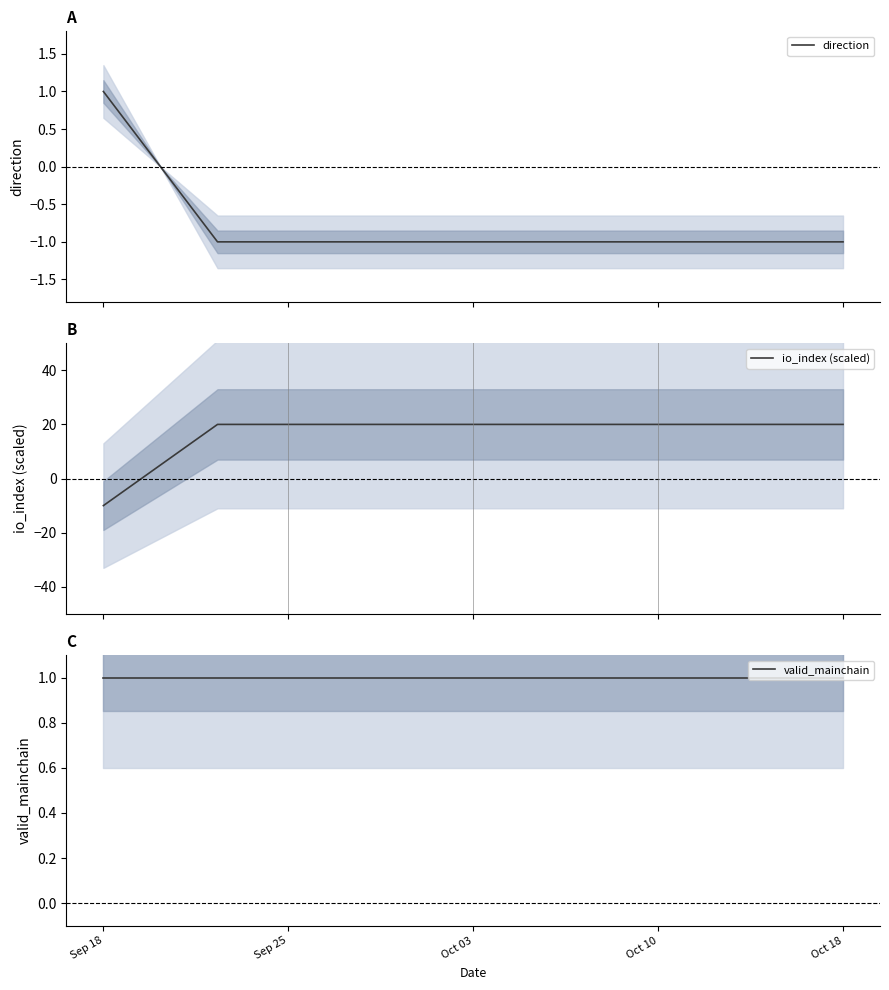

At which category is the sum across all series the highest?

Oct 18